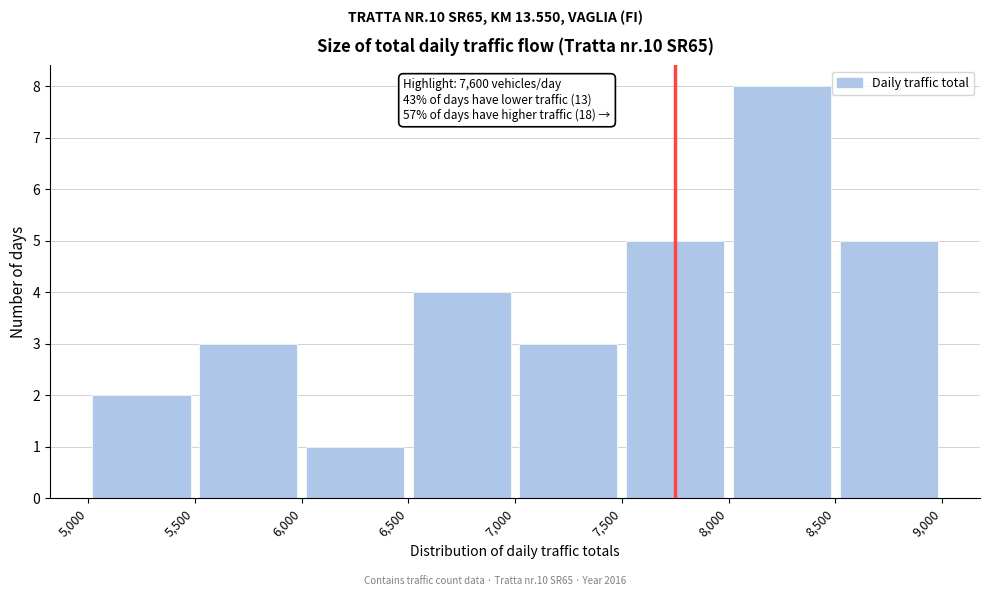

Over which range of the x-axis is the bar tallest?

8,000 to 8,500